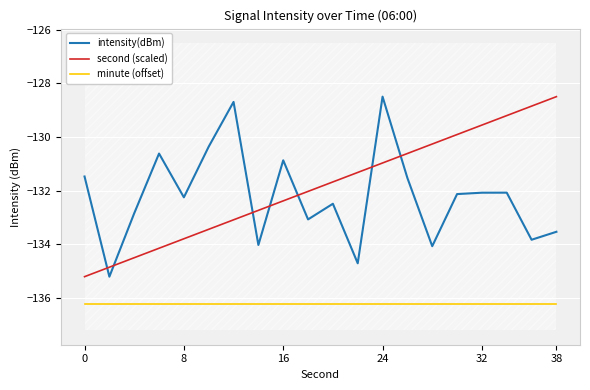

Which series has the largest range (max minus min)?

intensity(dBm)